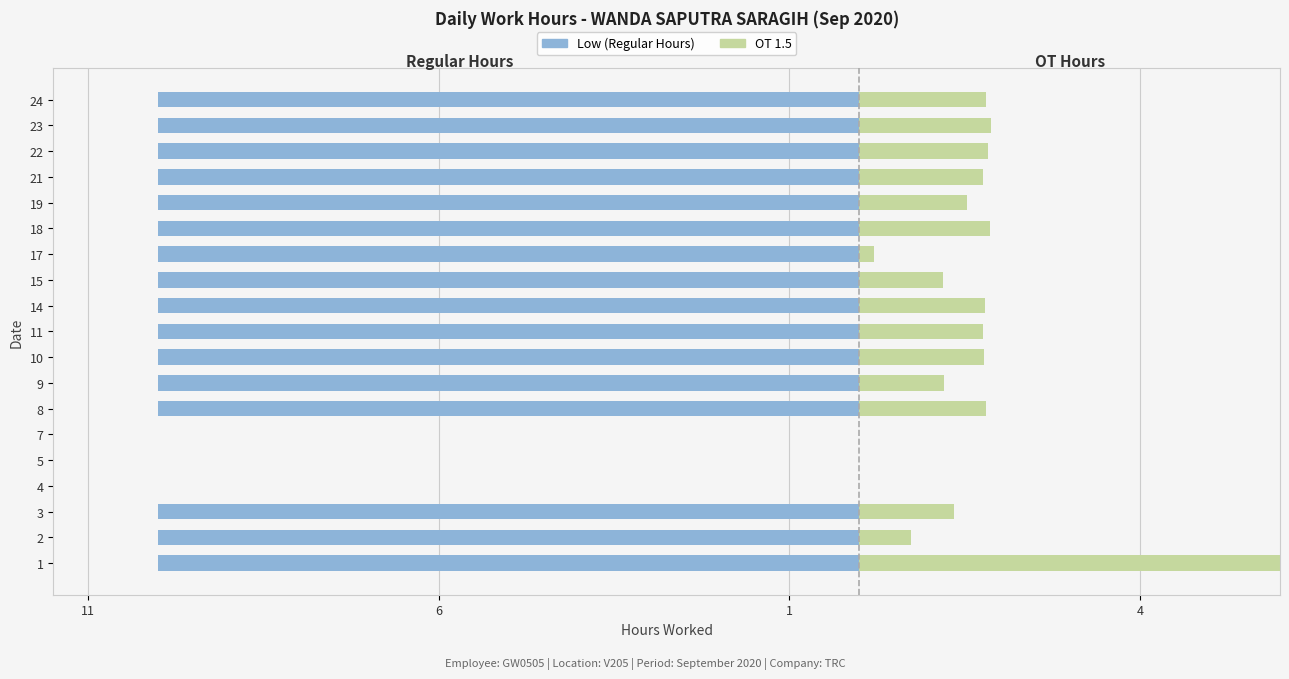

What is the average value of the OT 1.5 series?

1.9